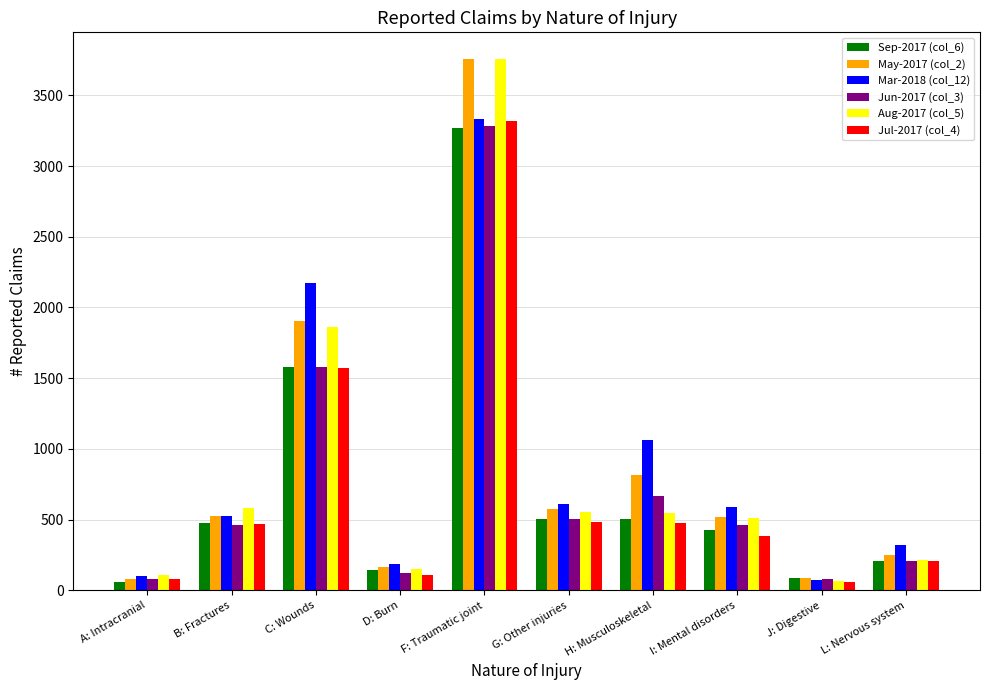

How many groups of bars are there?

10